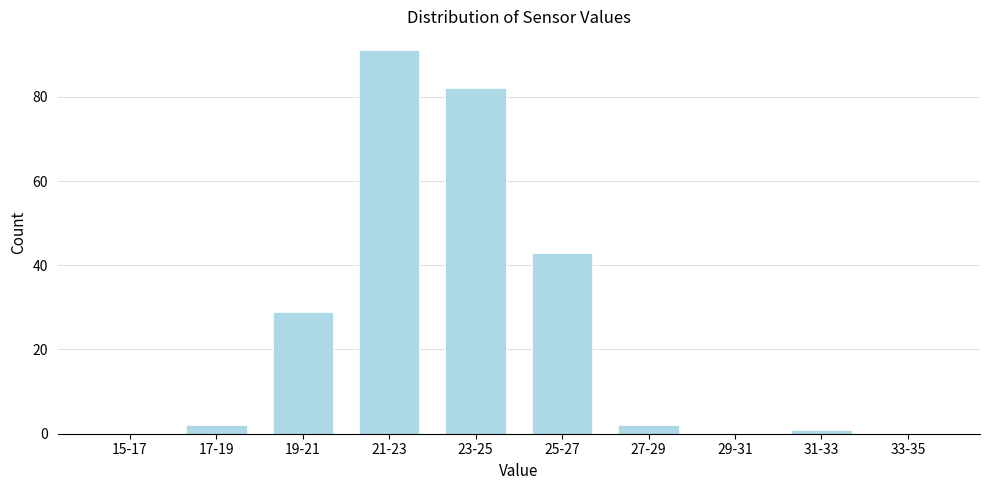

Reading left to right, what are all the values shown in this chart?

15-17=0	17-19=2	19-21=29	21-23=91	23-25=82	25-27=43	27-29=2	29-31=0	31-33=1	33-35=0